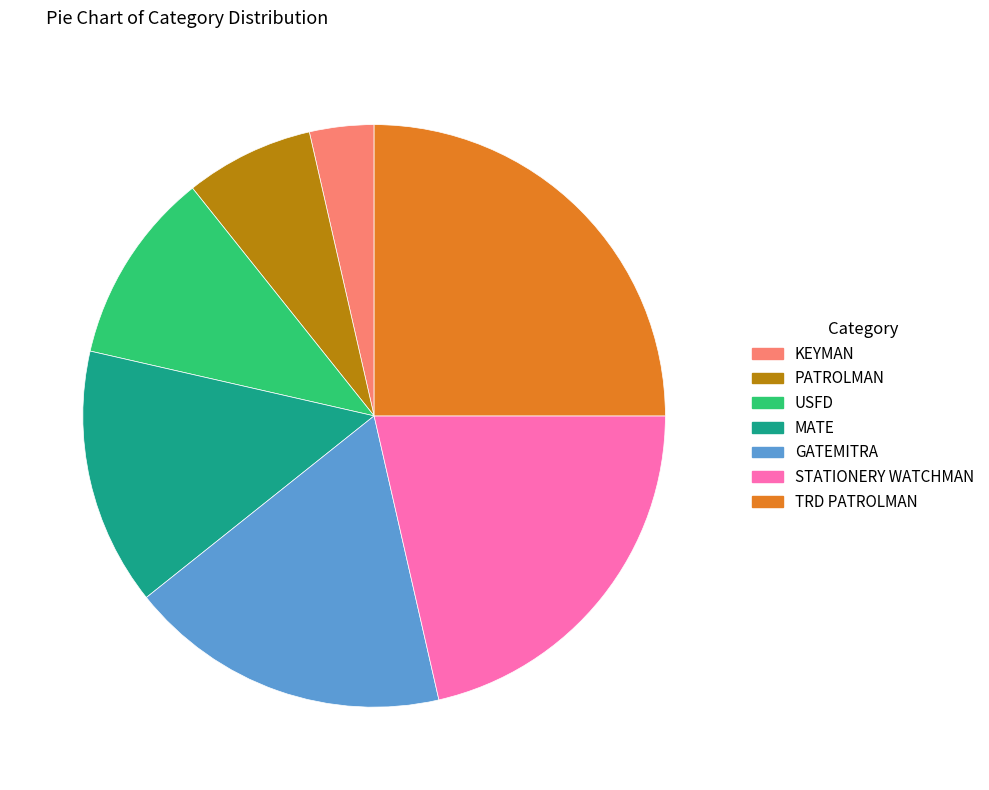

Is there a majority slice in this chart?

No